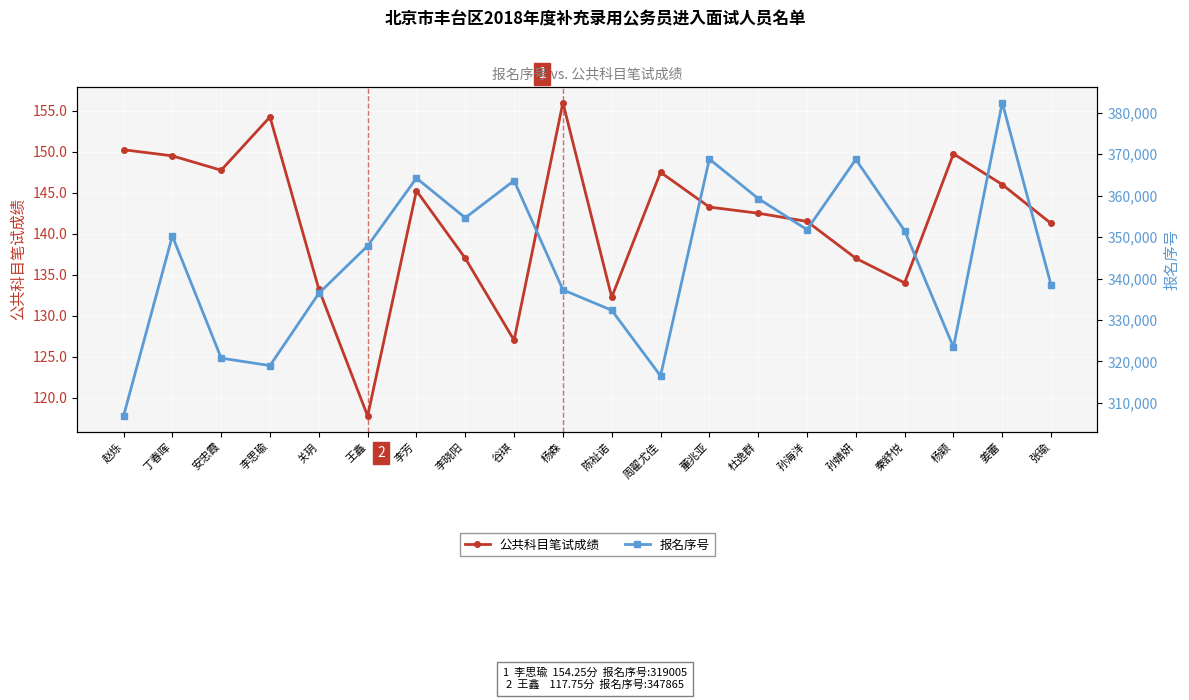

What is the label of the 4th point from the left?

李思瑜